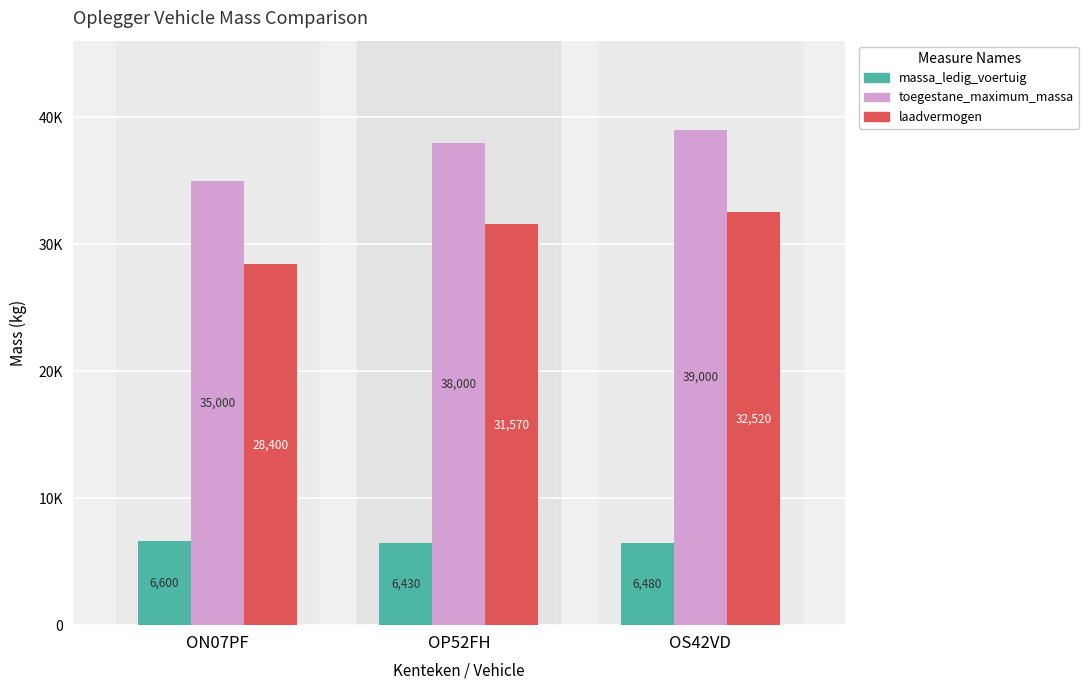

True or false: massa_ledig_voertuig has a value of 8854 at OP52FH.

False